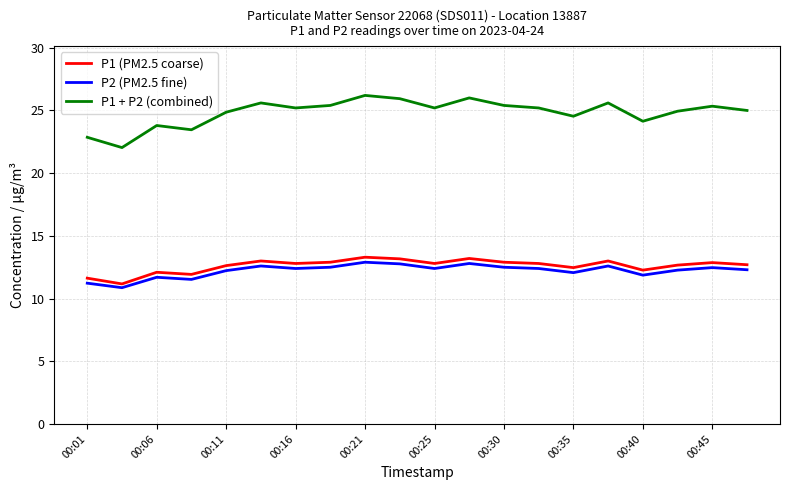

What is the highest value of the P1 (PM2.5 coarse) series?

13.3